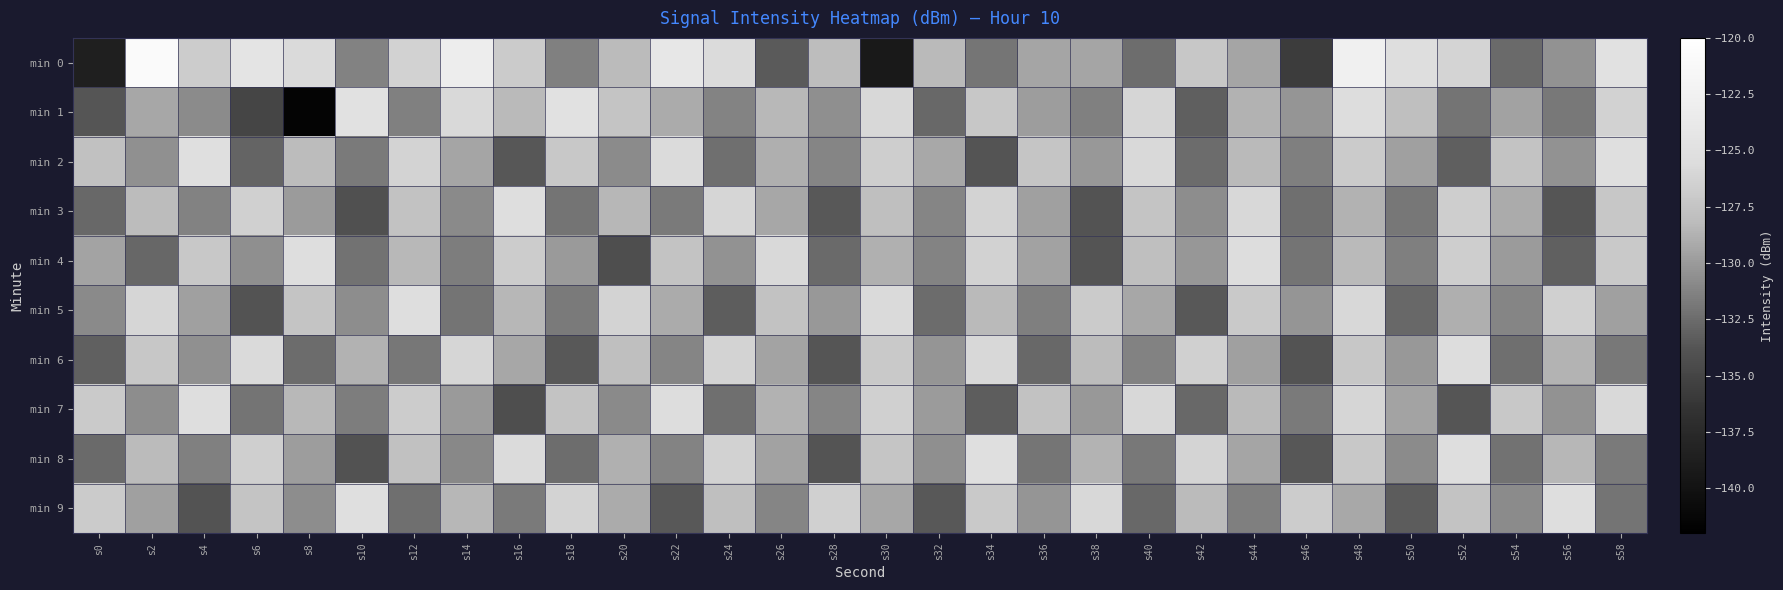

Reading right to left, transcribe all the data shown in this chart.

min 0: s58=-124.8	s56=-130.4	s54=-132.6	s52=-126.2	s50=-125.3	s48=-122.6	s46=-135.7	s44=-129.4	s42=-127.3	s40=-132.4	s38=-129.4	s36=-129.4	s34=-132.0	s32=-128.3	s30=-139.3	s28=-128.0	s26=-133.4	s24=-125.7	s22=-124.0	s20=-128.2	s18=-131.4	s16=-126.9	s14=-123.1	s12=-126.4	s10=-131.3	s8=-125.7	s6=-124.4	s4=-126.9	s2=-120.9	s0=-138.6
min 1: s58=-126.4	s56=-131.8	s54=-129.6	s52=-132.1	s50=-127.9	s48=-125.5	s46=-130.3	s44=-128.7	s42=-133.2	s40=-126.1	s38=-131.4	s36=-129.8	s34=-127.3	s32=-132.7	s30=-125.9	s28=-130.6	s26=-128.4	s24=-131.2	s22=-129.1	s20=-127.5	s18=-124.8	s16=-128.3	s14=-125.8	s12=-131.4	s10=-124.9	s8=-141.5	s6=-135.0	s4=-130.8	s2=-129.3	s0=-133.7
min 2: s58=-125.1	s56=-130.4	s54=-127.6	s52=-133.2	s50=-129.7	s48=-126.9	s46=-131.5	s44=-128.3	s42=-132.5	s40=-125.8	s38=-130.1	s36=-127.4	s34=-133.8	s32=-129.2	s30=-126.7	s28=-131.1	s26=-128.9	s24=-132.3	s22=-125.6	s20=-130.8	s18=-127.2	s16=-133.6	s14=-129.4	s12=-126.3	s10=-131.7	s8=-128.1	s6=-132.9	s4=-125.2	s2=-130.5	s0=-127.8
min 3: s58=-127.3	s56=-133.7	s54=-129.1	s52=-126.7	s50=-131.9	s48=-128.7	s46=-132.3	s44=-125.9	s42=-130.7	s40=-127.5	s38=-133.9	s36=-129.7	s34=-126.3	s32=-131.1	s30=-127.9	s28=-133.5	s26=-129.3	s24=-126.1	s22=-131.7	s20=-128.5	s18=-132.1	s16=-125.3	s14=-130.9	s12=-127.7	s10=-134.1	s8=-129.9	s6=-126.5	s4=-131.3	s2=-128.1	s0=-132.7
min 4: s58=-127.1	s56=-133.1	s54=-129.9	s52=-126.7	s50=-131.5	s48=-128.3	s46=-132.1	s44=-125.5	s42=-130.2	s40=-127.9	s38=-133.8	s36=-129.6	s34=-126.4	s32=-131.2	s30=-128.8	s28=-132.6	s26=-125.8	s24=-130.4	s22=-127.6	s20=-134.2	s18=-130.0	s16=-126.8	s14=-131.6	s12=-128.4	s10=-132.2	s8=-125.4	s6=-130.6	s4=-127.2	s2=-132.8	s0=-129.5
min 5: s58=-129.7	s56=-126.5	s54=-131.1	s52=-128.9	s50=-132.7	s48=-125.9	s46=-130.3	s44=-127.1	s42=-133.5	s40=-129.3	s38=-126.9	s36=-131.5	s34=-128.3	s32=-132.5	s30=-125.7	s28=-130.1	s26=-127.7	s24=-133.3	s22=-129.1	s20=-126.3	s18=-131.7	s16=-128.5	s14=-132.1	s12=-125.3	s10=-130.7	s8=-127.5	s6=-133.9	s4=-129.7	s2=-126.1	s0=-130.9
min 6: s58=-131.8	s56=-128.6	s54=-132.3	s52=-125.5	s50=-130.1	s48=-127.3	s46=-133.9	s44=-129.7	s42=-126.5	s40=-131.3	s38=-128.1	s36=-132.7	s34=-125.9	s32=-130.3	s30=-127.1	s28=-133.7	s26=-129.5	s24=-126.3	s22=-131.1	s20=-127.9	s18=-133.5	s16=-129.3	s14=-126.1	s12=-131.9	s10=-128.7	s8=-132.5	s6=-125.7	s4=-130.5	s2=-127.3	s0=-133.1
min 7: s58=-125.8	s56=-130.4	s54=-127.2	s52=-133.7	s50=-129.5	s48=-126.1	s46=-131.7	s44=-128.3	s42=-132.7	s40=-125.9	s38=-130.1	s36=-127.7	s34=-133.3	s32=-129.9	s30=-126.5	s28=-131.1	s26=-128.7	s24=-132.3	s22=-125.5	s20=-130.9	s18=-127.6	s16=-134.2	s14=-130.0	s12=-126.8	s10=-131.6	s8=-128.4	s6=-132.1	s4=-125.3	s2=-130.7	s0=-127.0
min 8: s58=-131.7	s56=-128.5	s54=-132.2	s52=-125.4	s50=-130.8	s48=-127.2	s46=-133.6	s44=-129.4	s42=-126.2	s40=-131.8	s38=-128.6	s36=-132.0	s34=-125.2	s32=-130.6	s30=-127.4	s28=-133.8	s26=-129.6	s24=-126.4	s22=-131.2	s20=-128.8	s18=-132.4	s16=-125.6	s14=-131.0	s12=-127.8	s10=-134.0	s8=-129.8	s6=-126.6	s4=-131.4	s2=-128.2	s0=-132.6
min 9: s58=-132.1	s56=-125.4	s54=-130.8	s52=-127.6	s50=-133.4	s48=-129.2	s46=-126.8	s44=-131.5	s42=-128.2	s40=-132.7	s38=-125.9	s36=-130.3	s34=-127.1	s32=-133.5	s30=-129.3	s28=-126.5	s26=-131.1	s24=-127.9	s22=-133.5	s20=-129.1	s18=-126.3	s16=-131.7	s14=-128.5	s12=-132.3	s10=-125.1	s8=-130.7	s6=-127.5	s4=-133.9	s2=-129.7	s0=-126.9